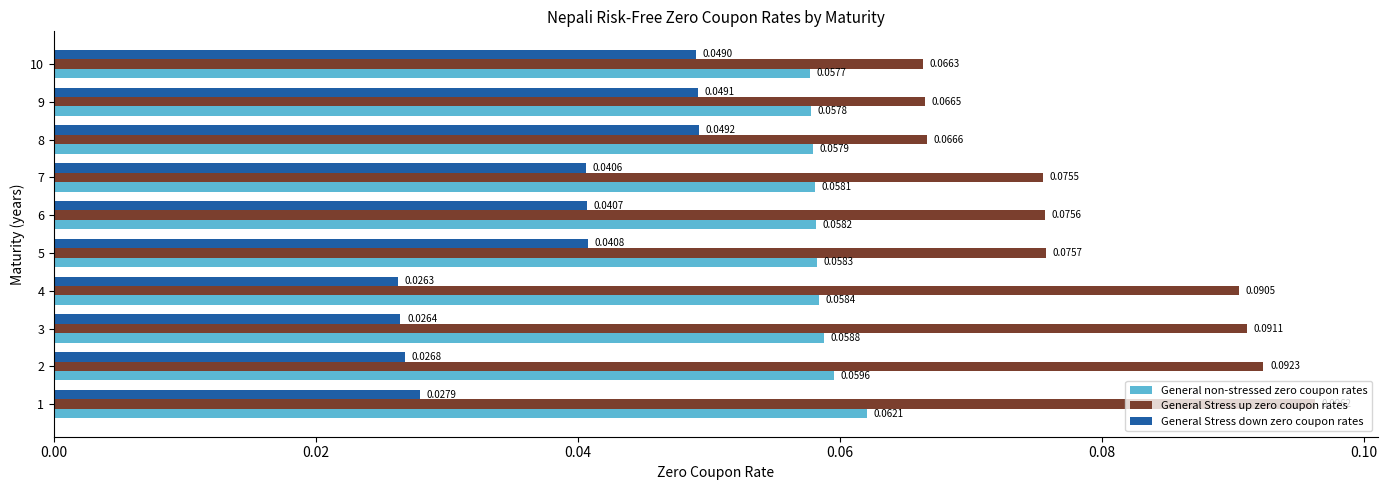

The General non-stressed zero coupon rates series shows 0.0 at 8. True or false?

False